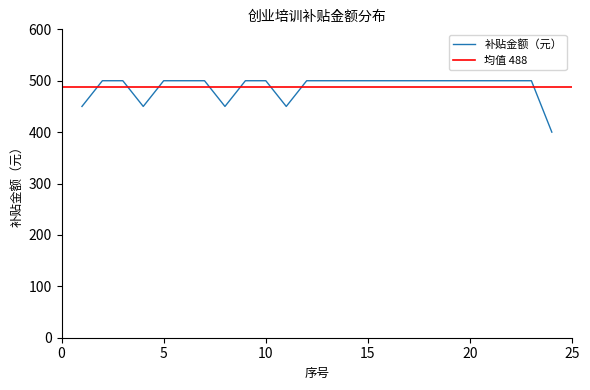

What is the difference between the second highest and second lowest values?

50